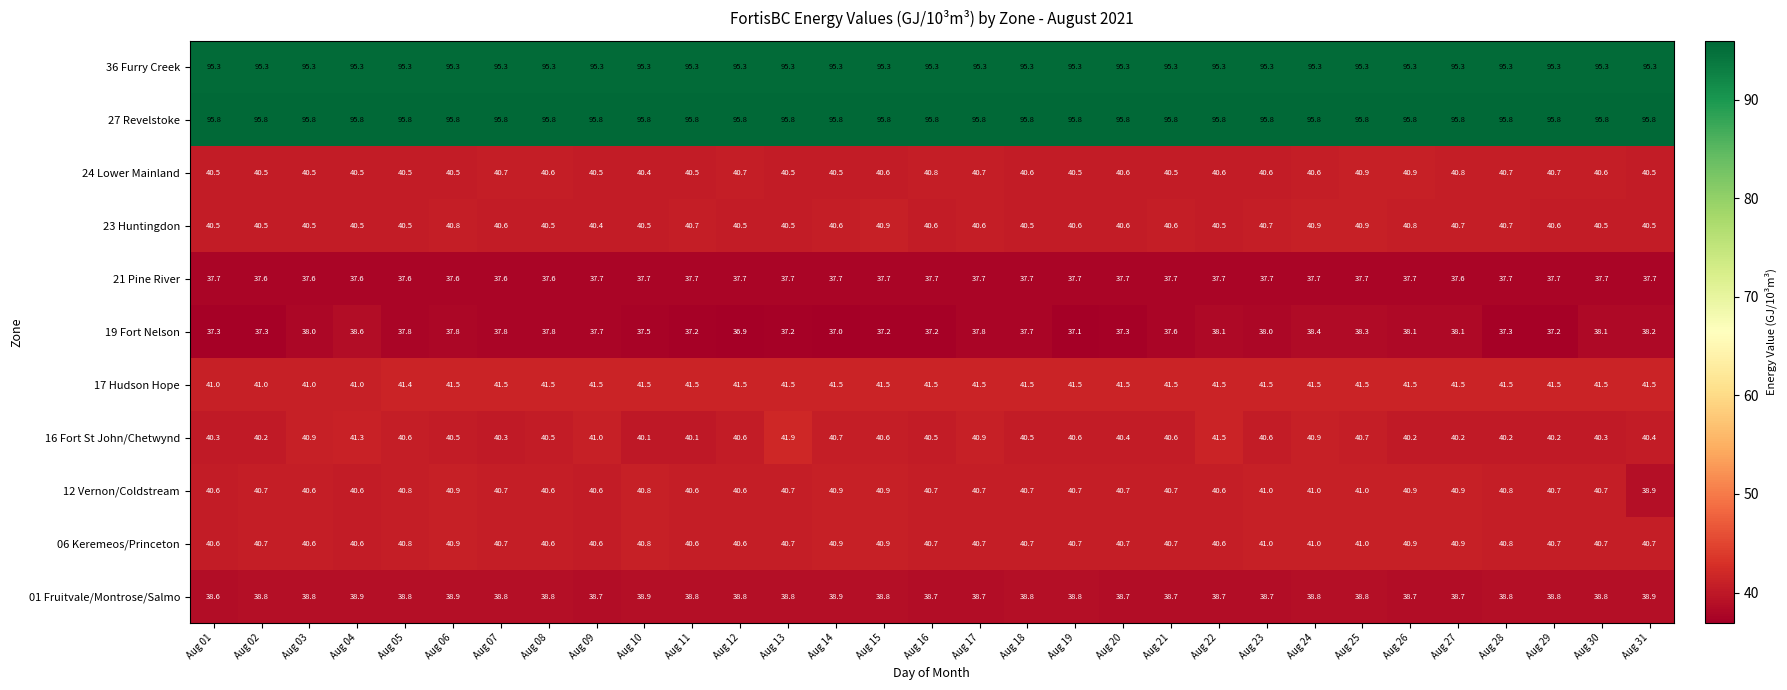

What is the total value across all series at Aug 17?

550.4